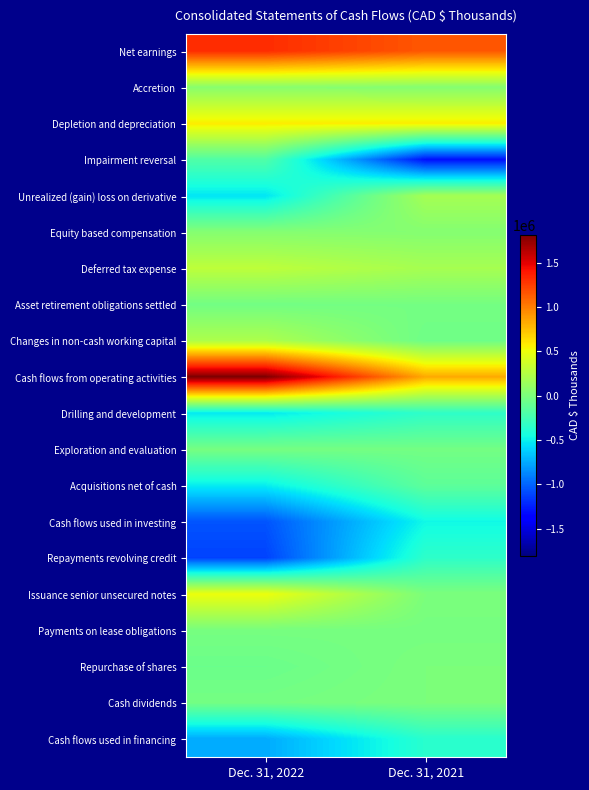

At how many categories does at least one series exceed 1564819?

1